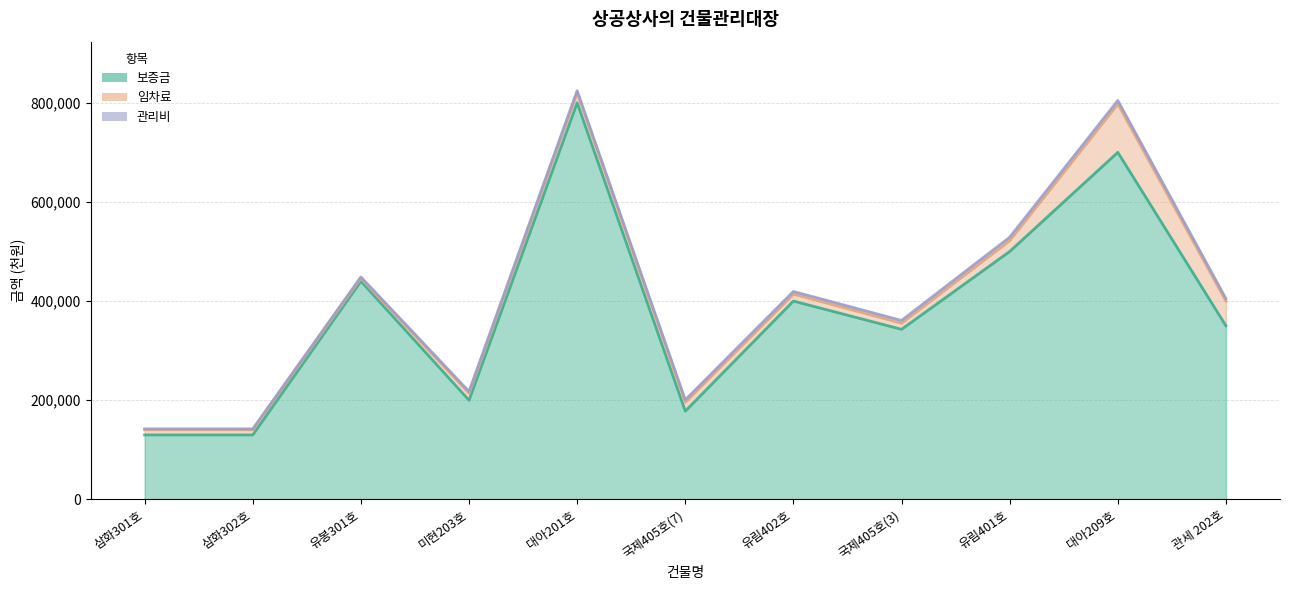

Count the number of data series in this chart.

3